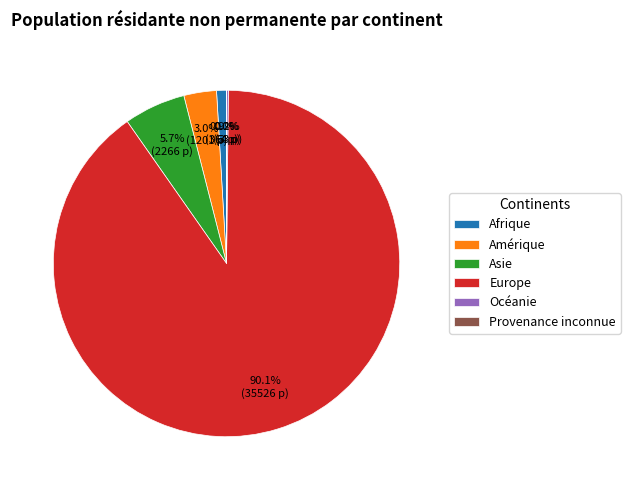

What is the majority slice?

Europe